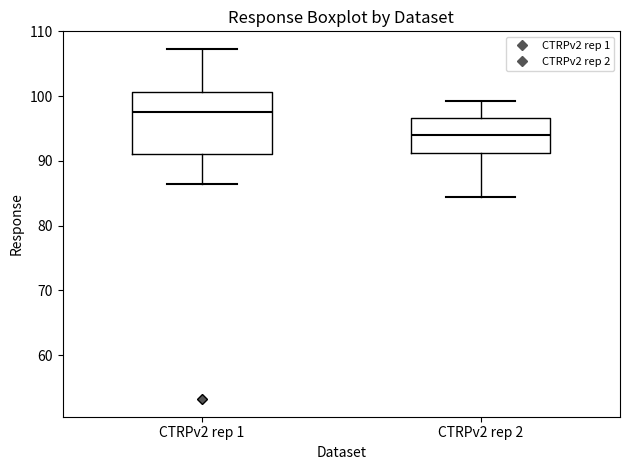

Reading left to right, read every box against the y-axis: the position of its median line, the range the box covers, and the ends of its whiskers. The values are not printed on the chart, so give them approximately, as read against the axis.

CTRPv2 rep 1: median 98, box 91 to 101, whiskers 86 to 107
CTRPv2 rep 2: median 94, box 91 to 97, whiskers 84 to 99